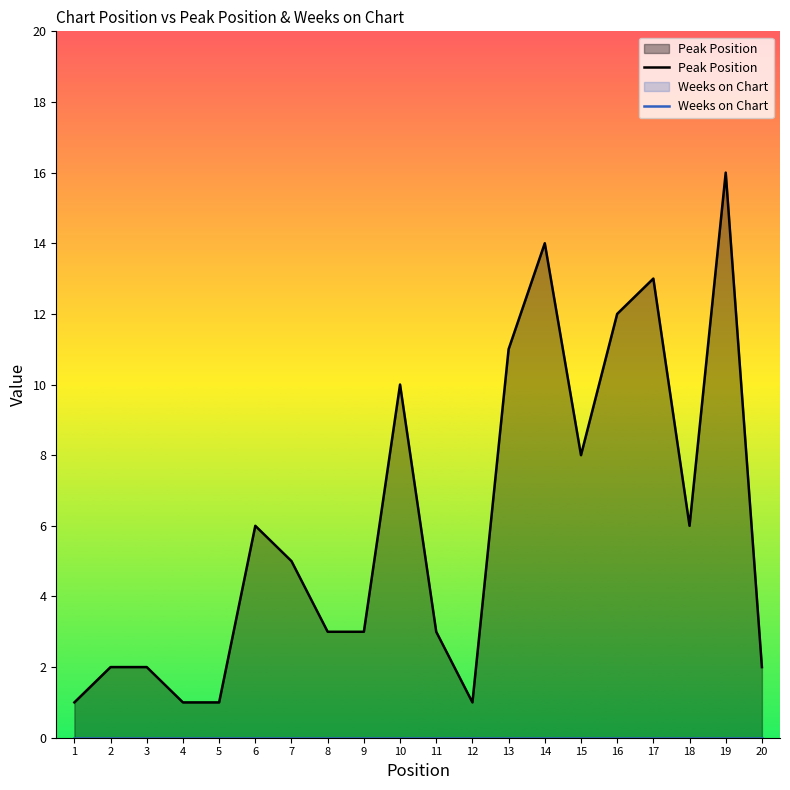

Where is Peak Position nearest to the value 8?

15